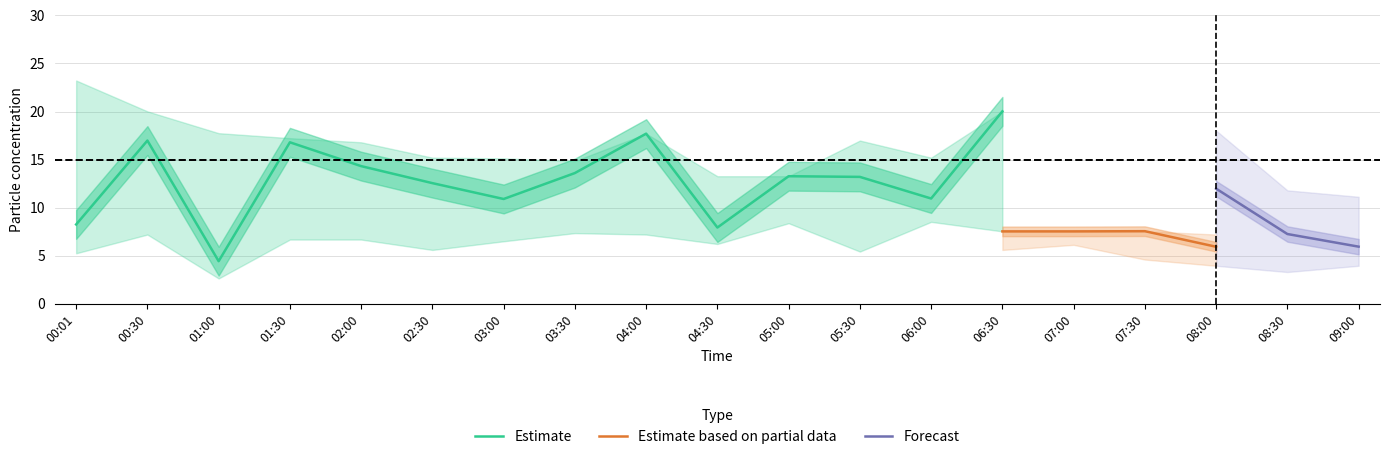

True or false: Estimate has a value of 4.3 at 02:00.

False